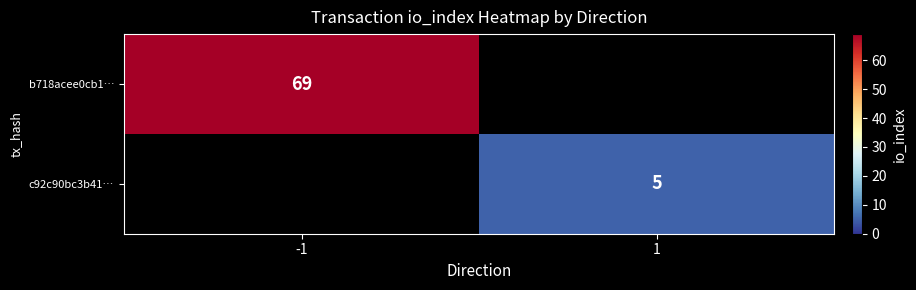

Is it true that b718acee0cb1… equals 111 at -1?

False